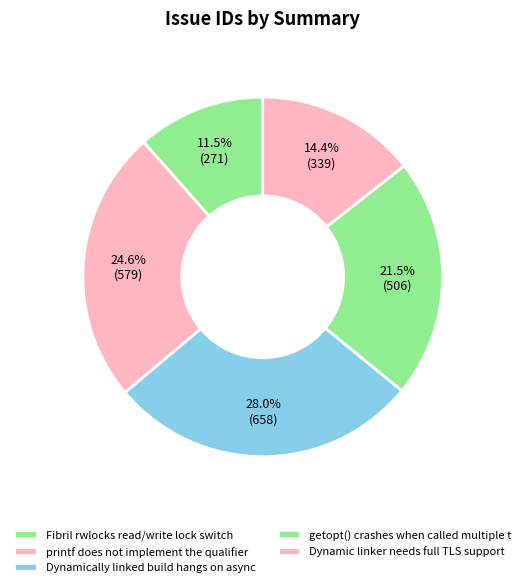

Is it true that getopt() crashes when called multiple t is 33% of the pie?

False